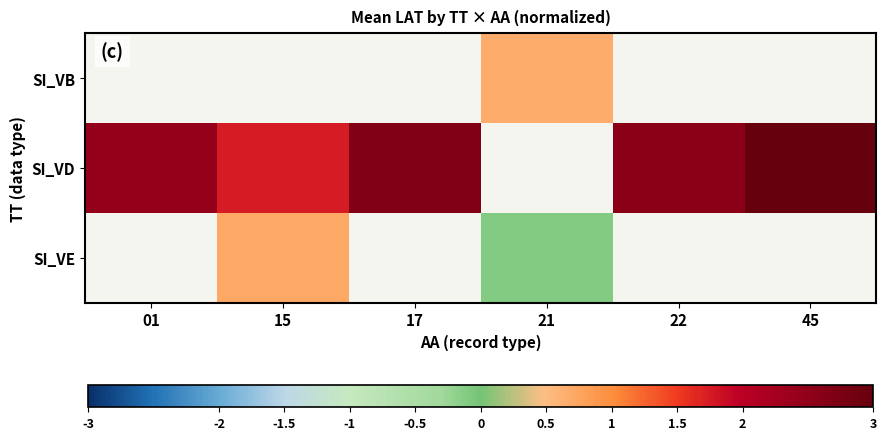

What value does the SI_VE series have at 15?

0.7